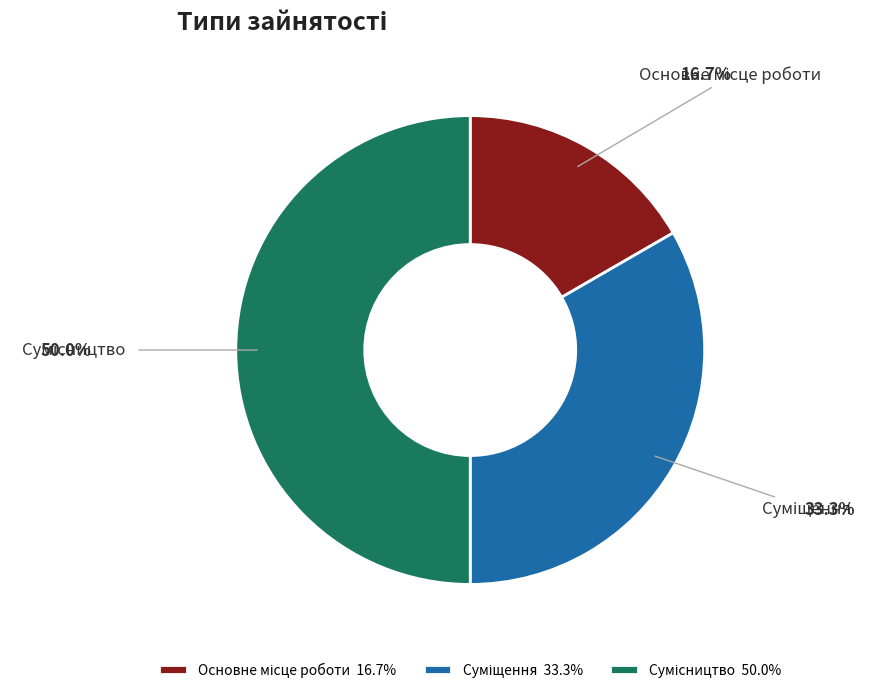

What percentage is the Основне місце роботи slice, to the nearest percent?

17%